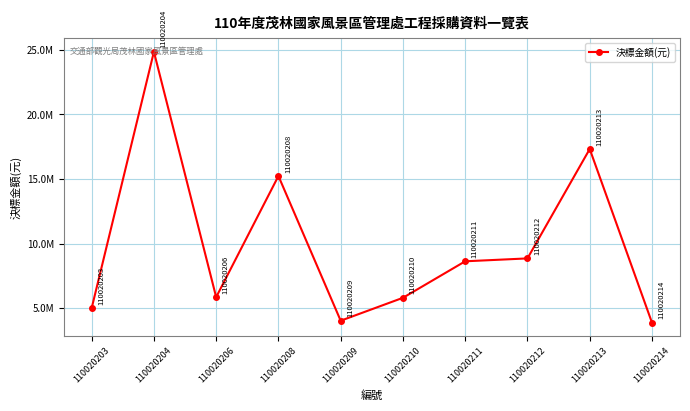

The chart shows a value of 3873700 at 110020214. True or false?

True